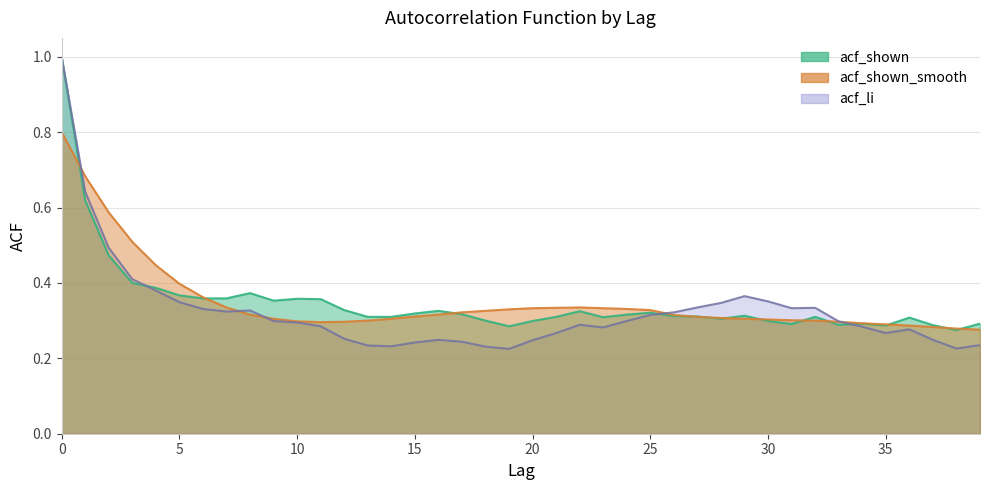

What is the smallest value displayed?

0.2